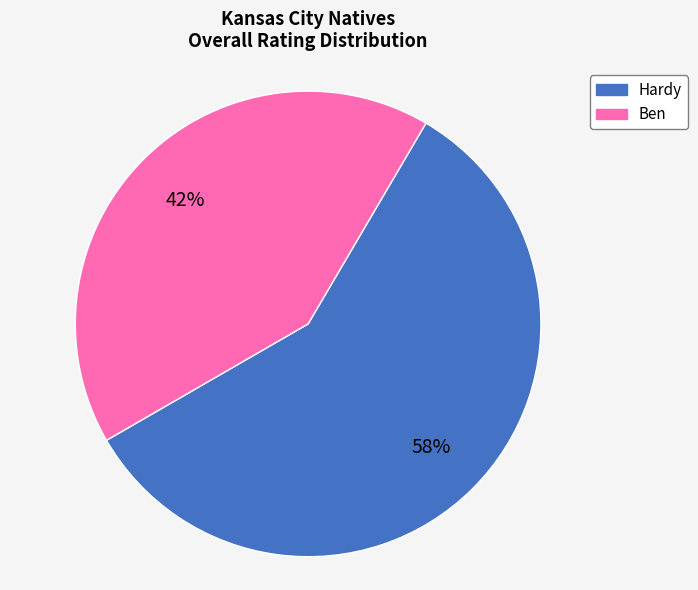

Count the number of slices in the pie.

2